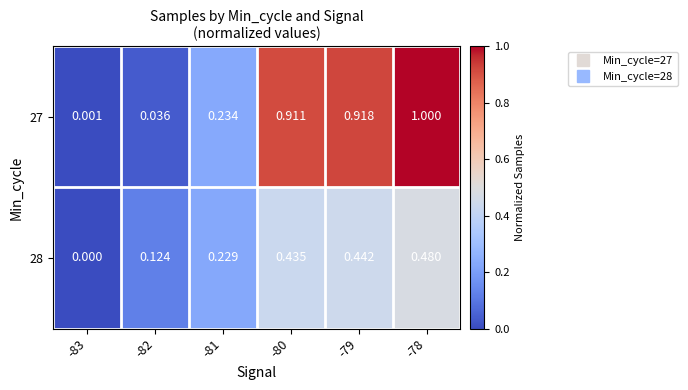

Is the value of 27 at -83 greater than the value of 28 at -82?

No